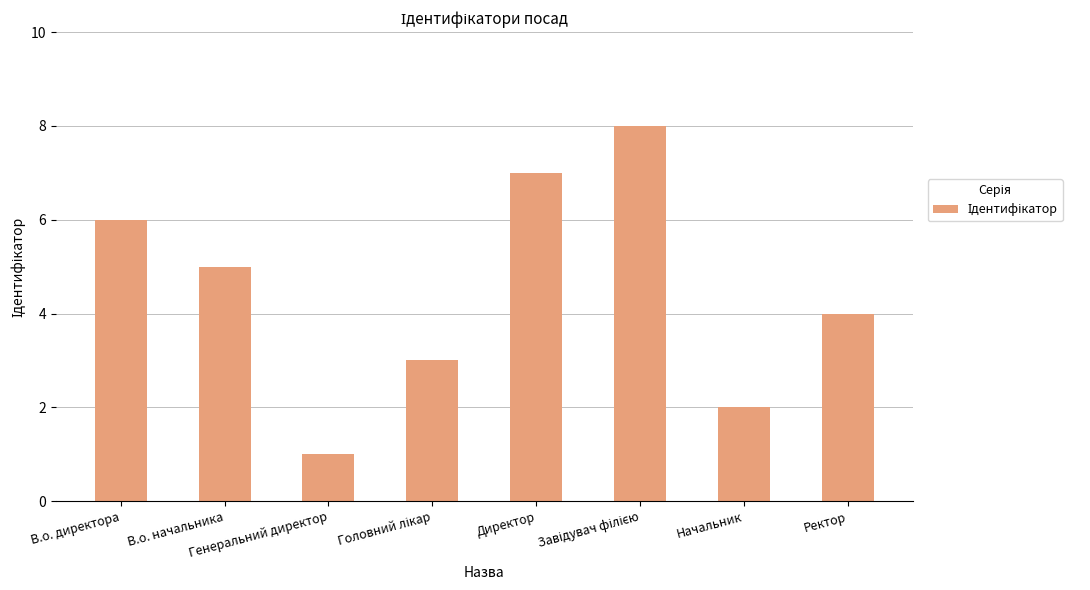

What is the label of the 8th bar from the right?

В.о. директора